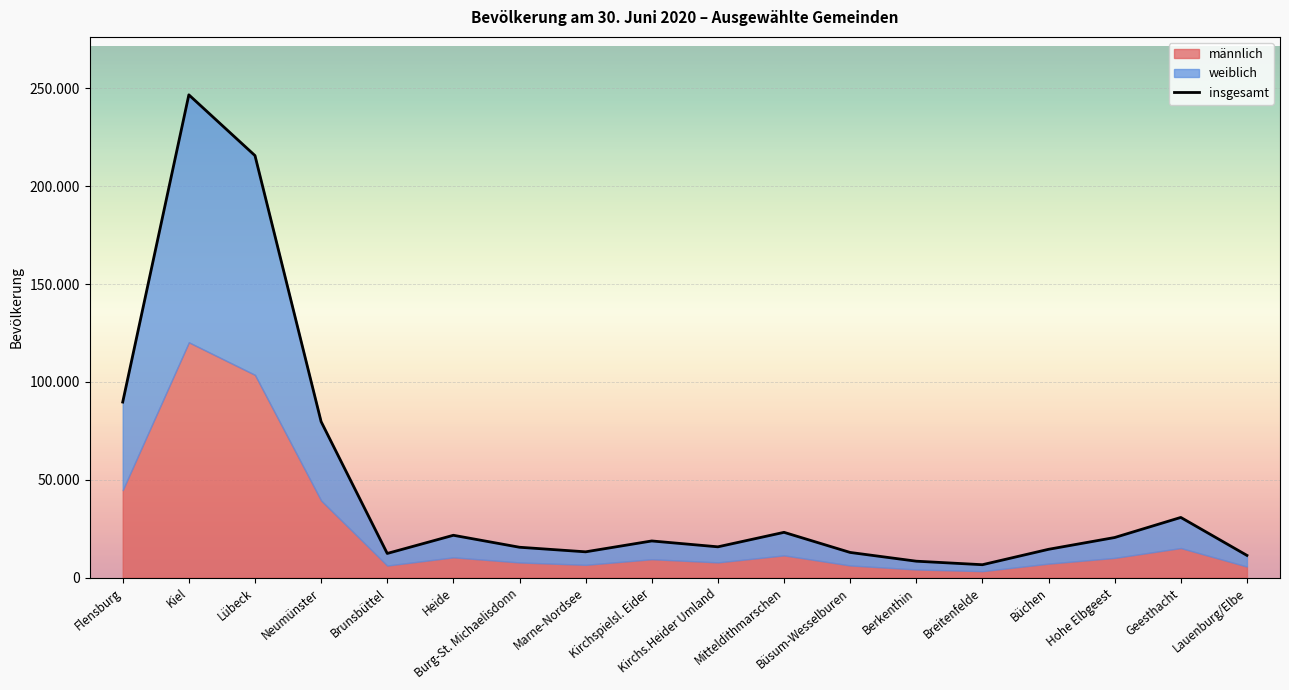

How many points are lower than both their immediate neighbors (excluding endpoints)?

4